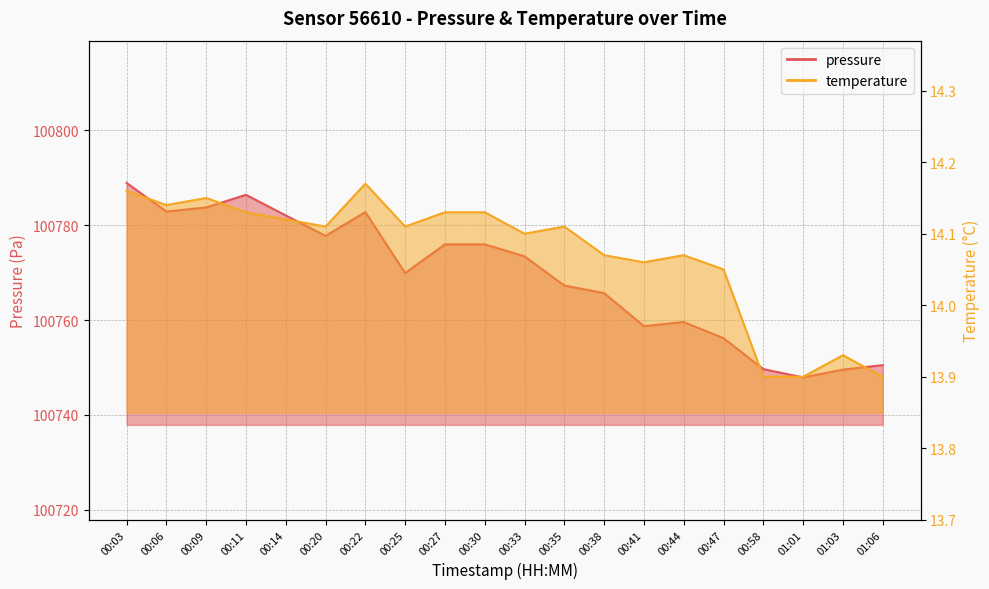

What is the difference between the second highest and second lowest values in the temperature series?

0.3